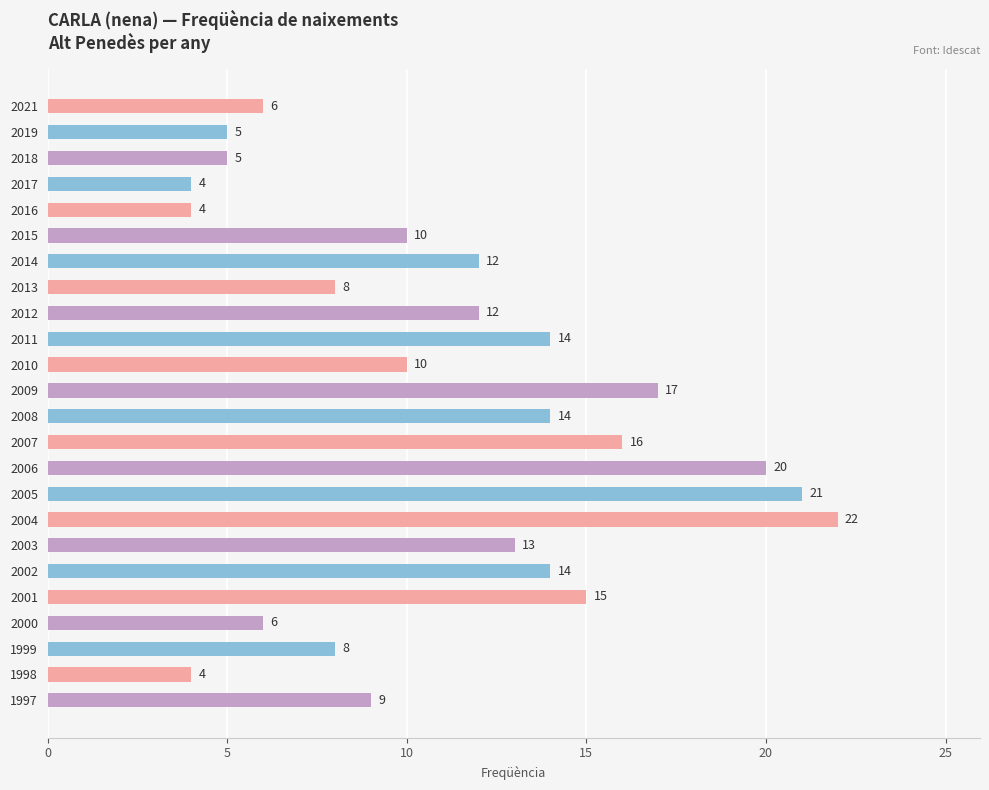

Reading bottom to top, transcribe all the data shown in this chart.

9	4	8	6	15	14	13	22	21	20	16	14	17	10	14	12	8	12	10	4	4	5	5	6